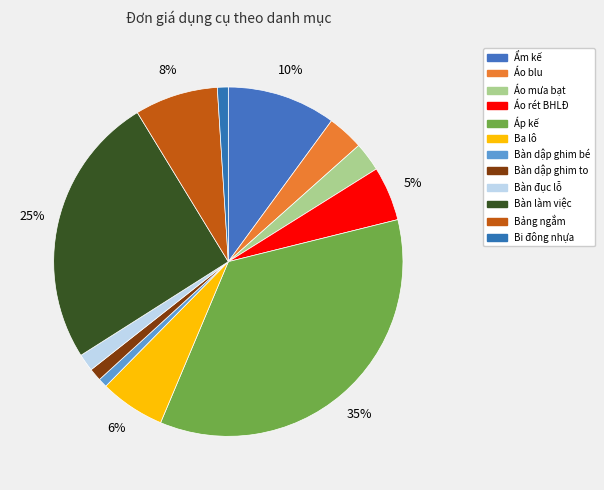

Which slice is the smallest?

Bàn dập ghim bé